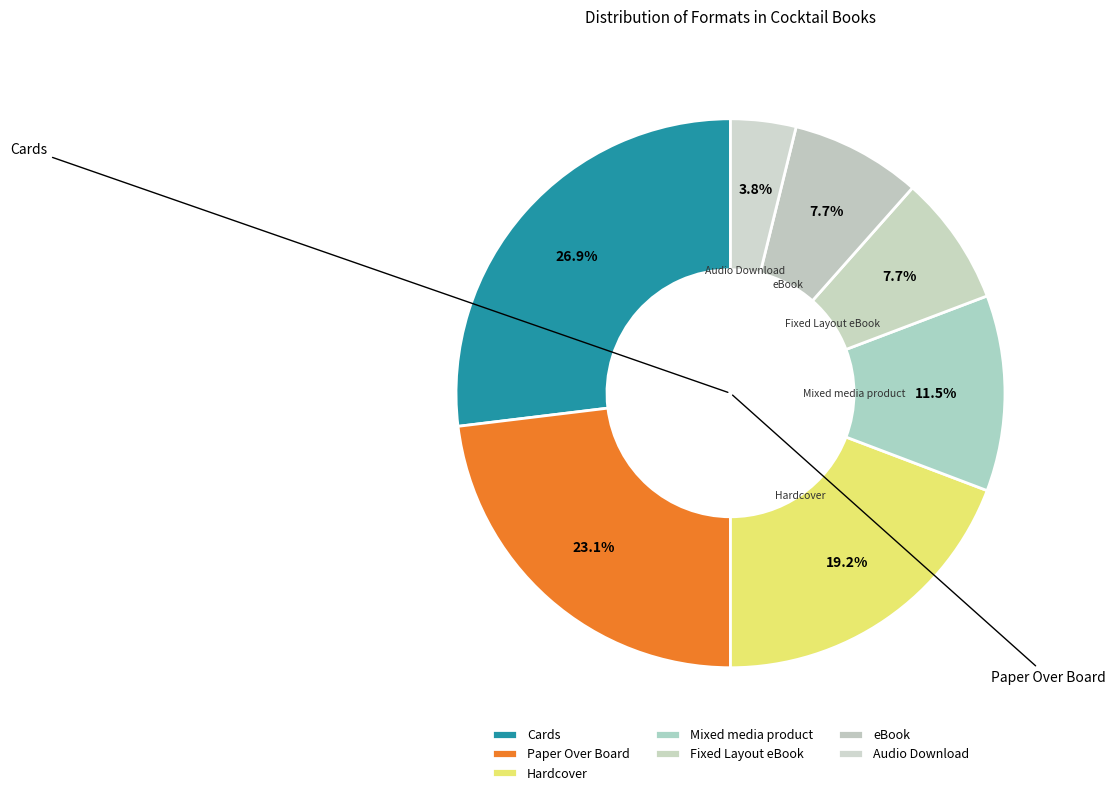

To the nearest percent, what portion does Mixed media product represent?

12%